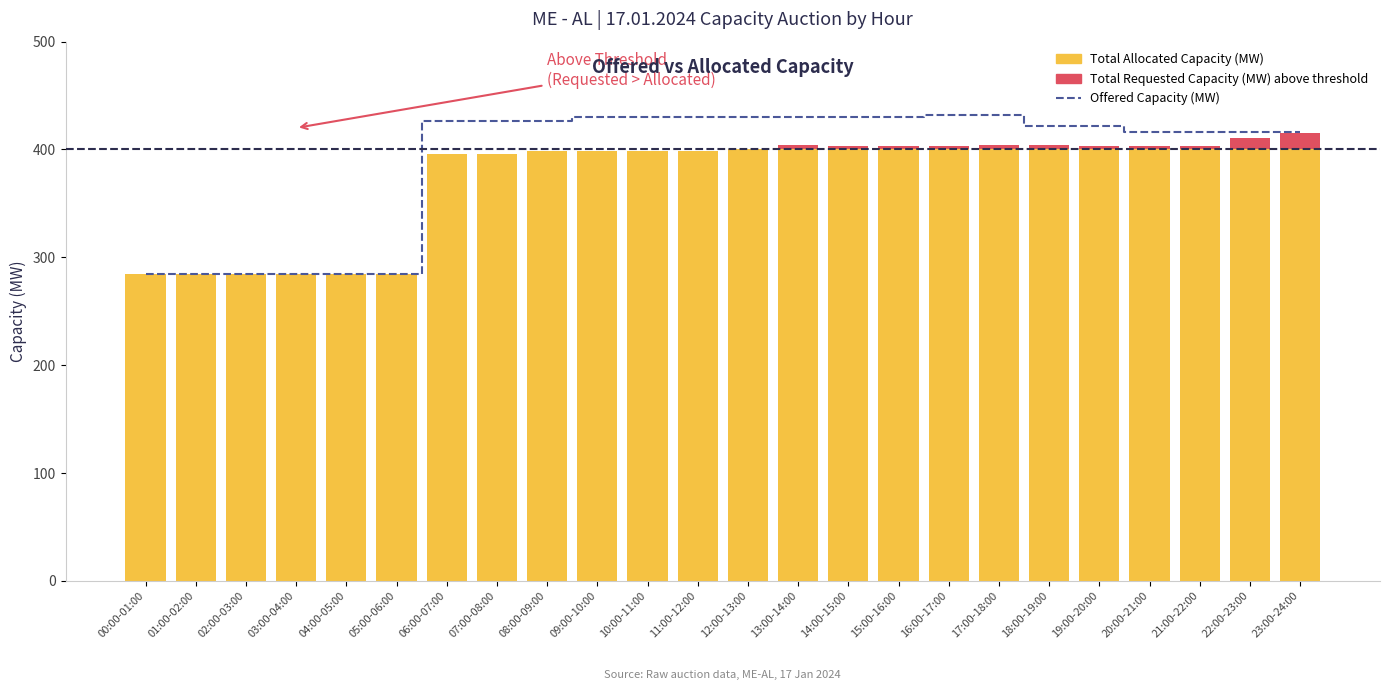

What is the sum of all Total Allocated Capacity (MW) values?

8898